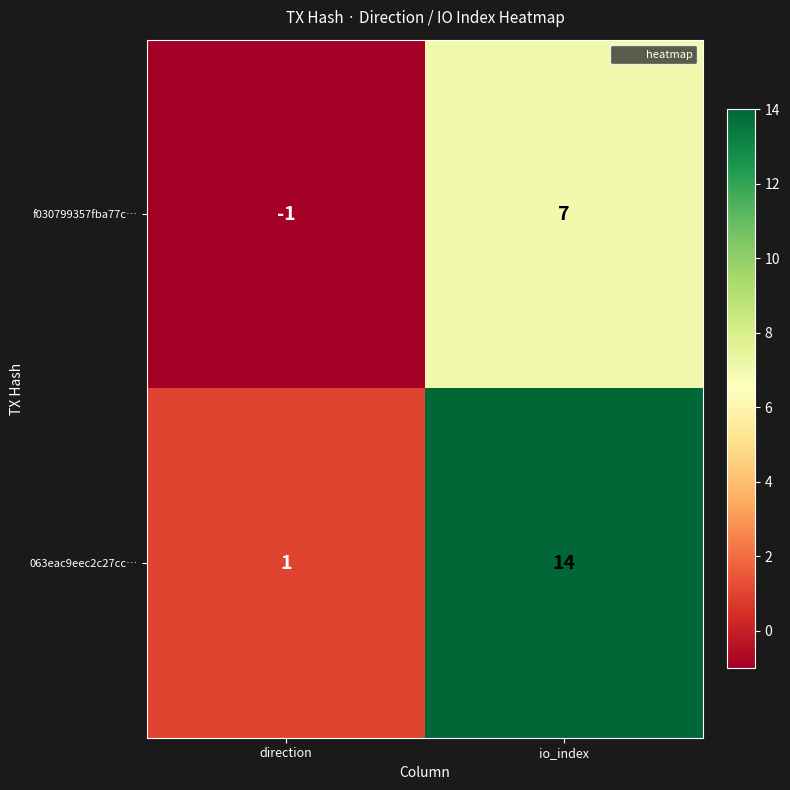

At which label does f030799357fba77c… reach its peak?

io_index